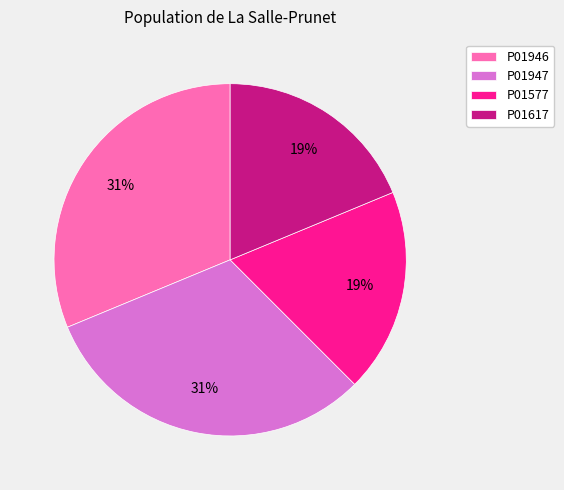

Between P01946 and P01617, which is larger?

P01946